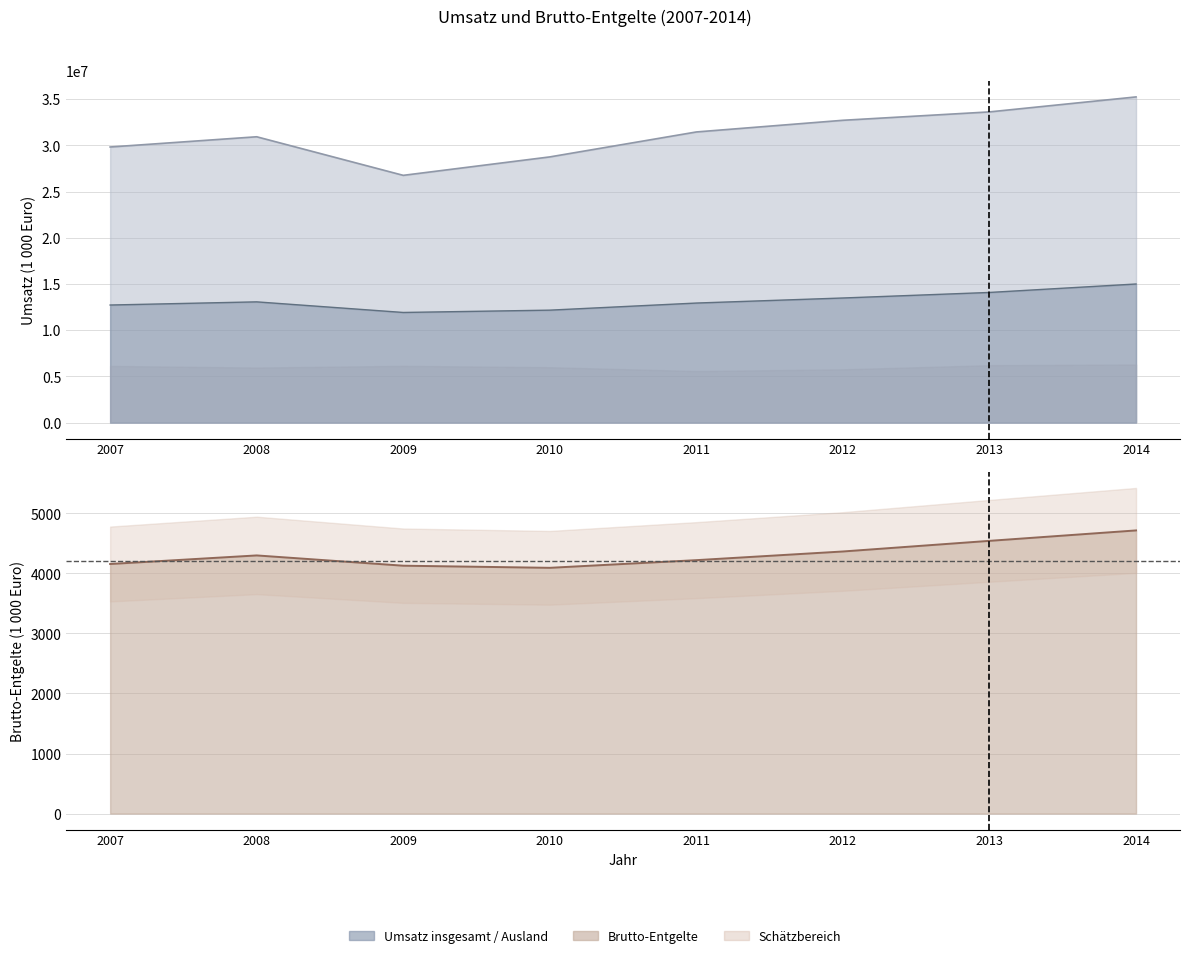

What value does the Umsatz Ausland series have at 2014?

14993937.3